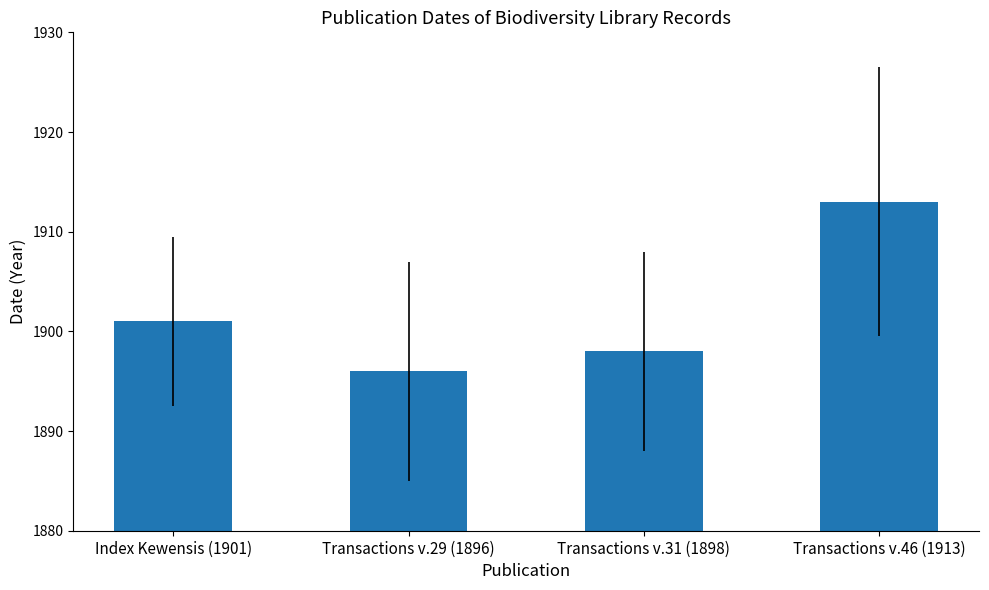

How many bars are there in total?

4